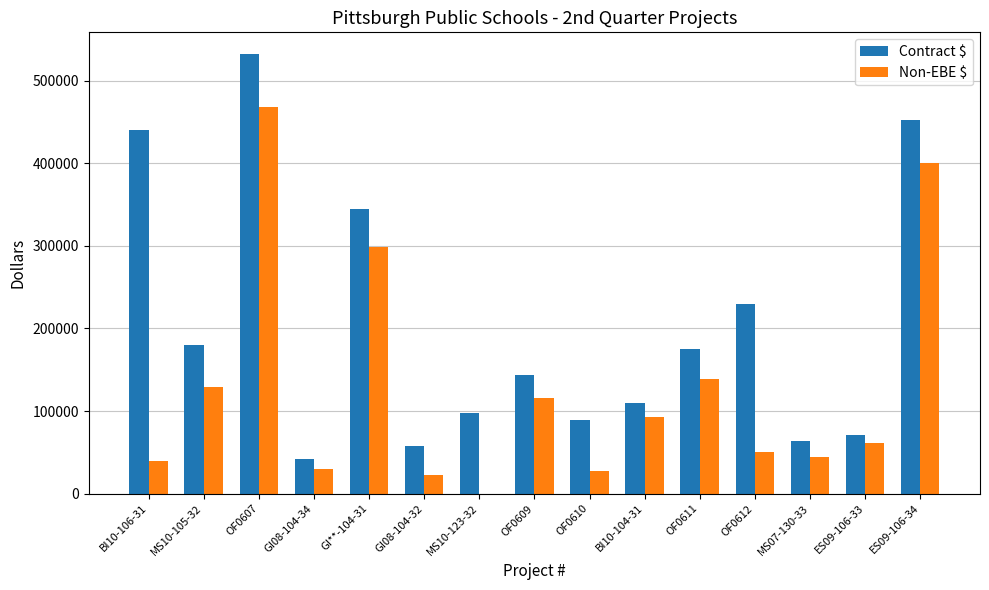

The value of Non-EBE $ at OF0612 is 79762. True or false?

False